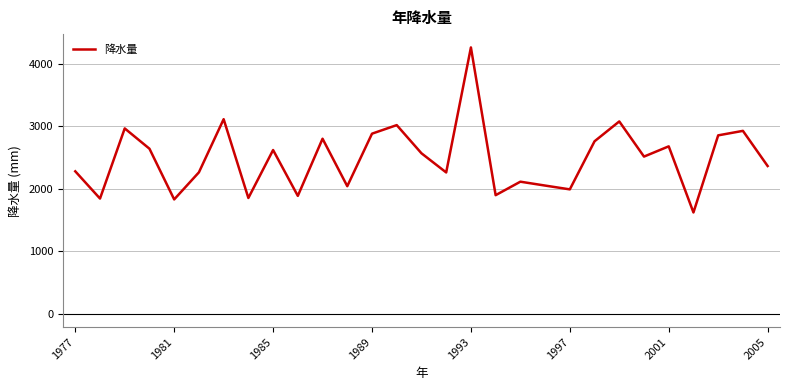

What is the difference between the maximum and minimum values?

2643